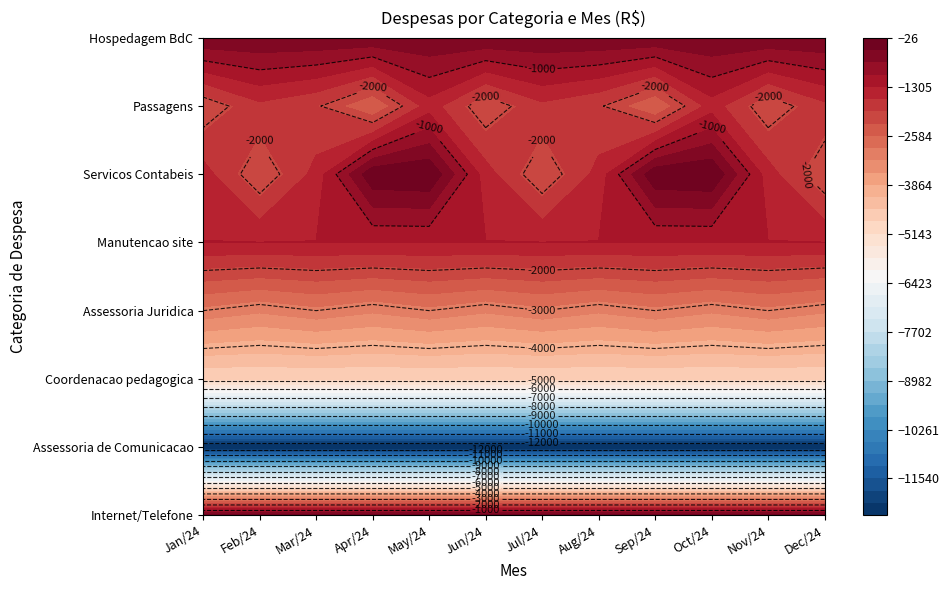

Rank the categories by Internet/Telefone value from highest to lowest.

0, 1, 2, 3, 4, 5, 6, 7, 8, 9, 10, 11